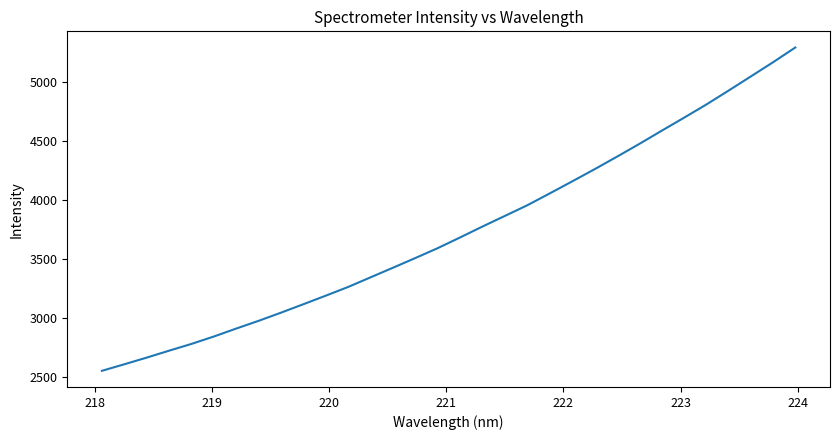

True or false: the data has more than 2 interior local peaks.

False